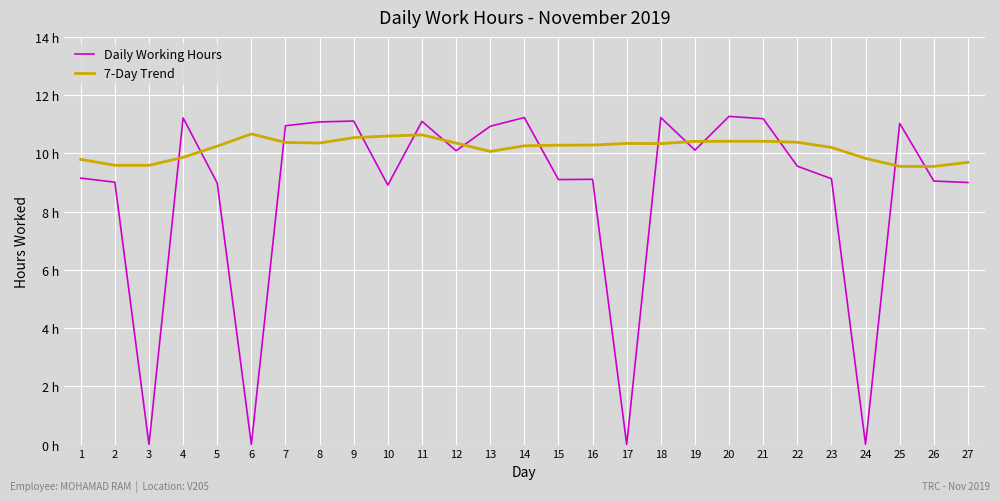

The value of Daily Working Hours at 11 is 19.1. True or false?

False